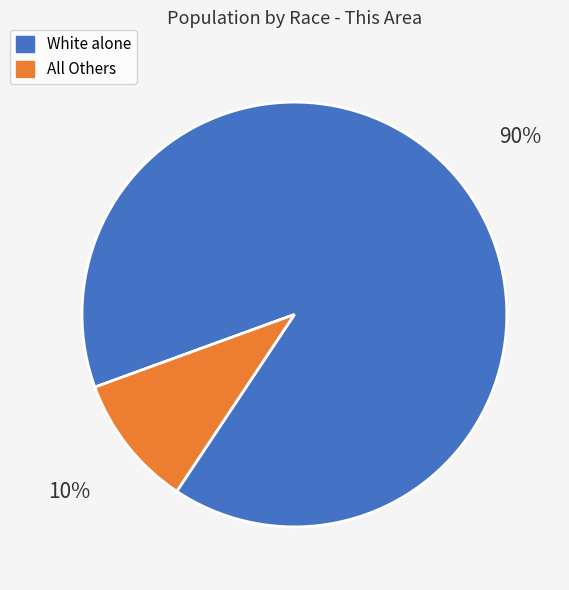

Does any single category account for the majority?

Yes